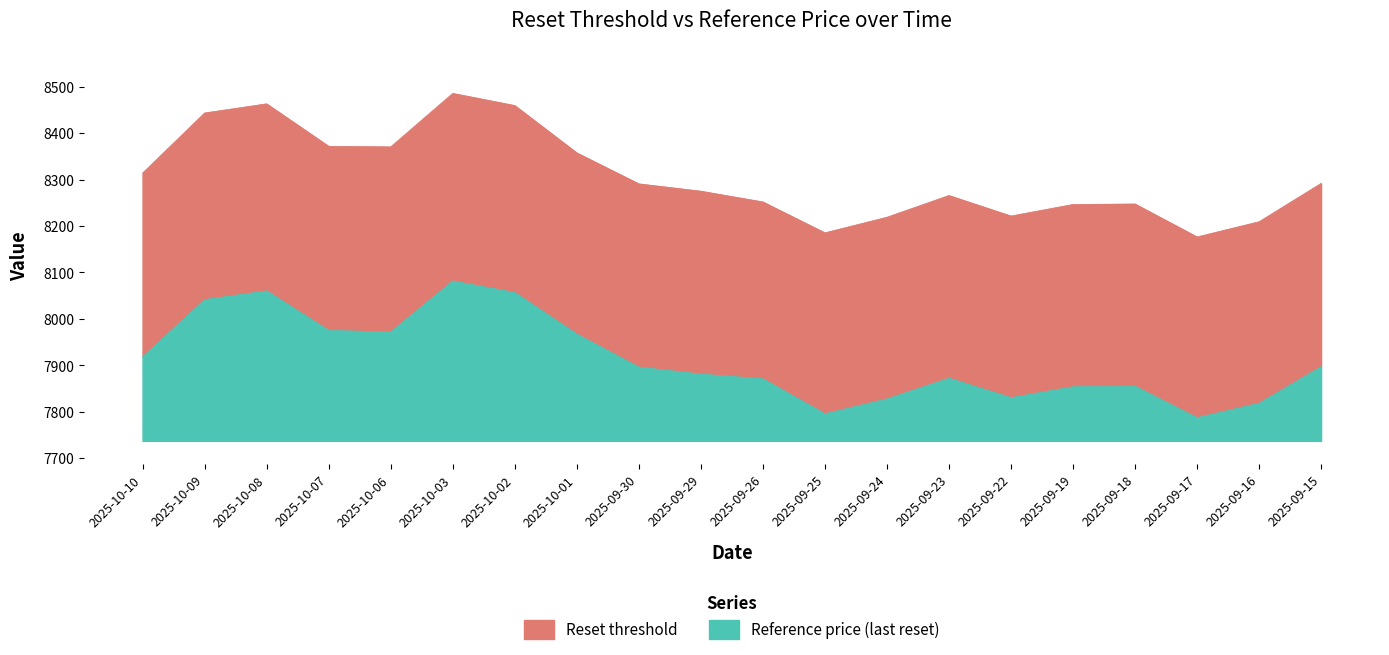

True or false: Reference price (last reset) and Reset threshold intersect in this chart.

False